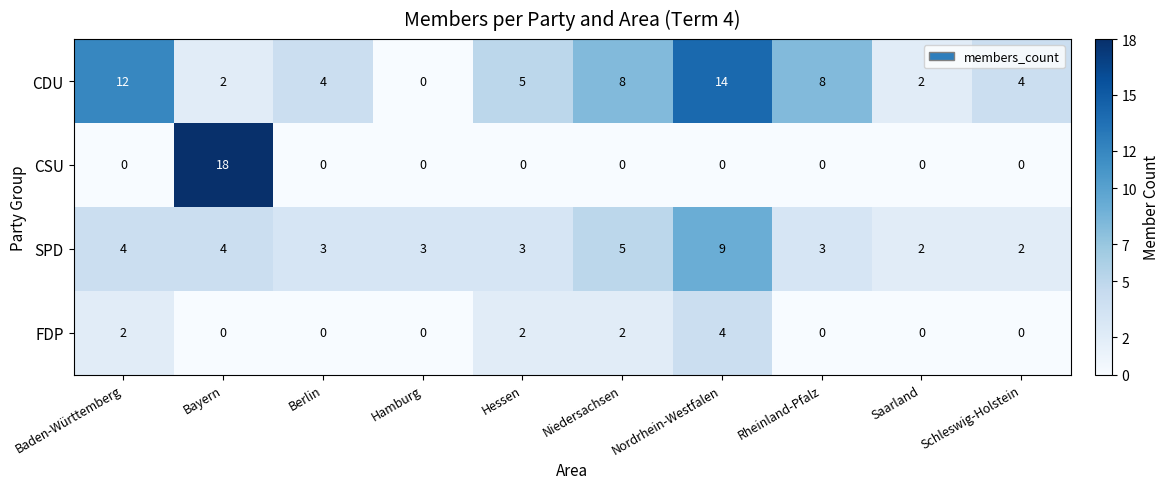

What is the total value across all series at Baden-Württemberg?

18